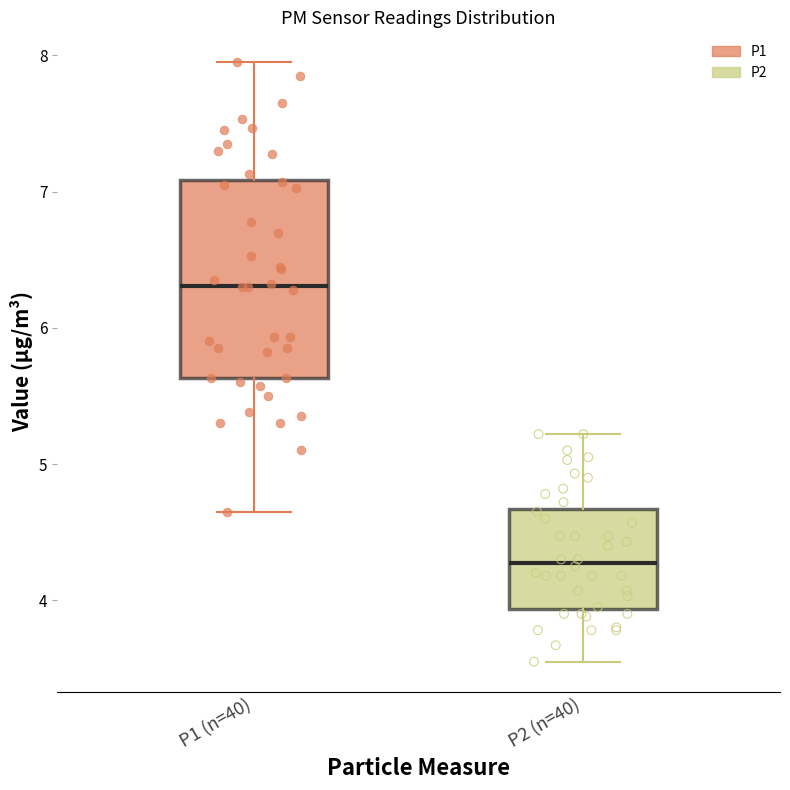

Reading left to right, transcribe this box plot: for each box, give where its median line is, the range the box spans, and where its two whiskers end, as read against the y-axis. The values are not printed on the chart, so give them approximately, as read against the axis.

P1 (n=40): median 6.3, box 5.6 to 7.1, whiskers 4.7 to 8.0
P2 (n=40): median 4.3, box 3.9 to 4.7, whiskers 3.6 to 5.2